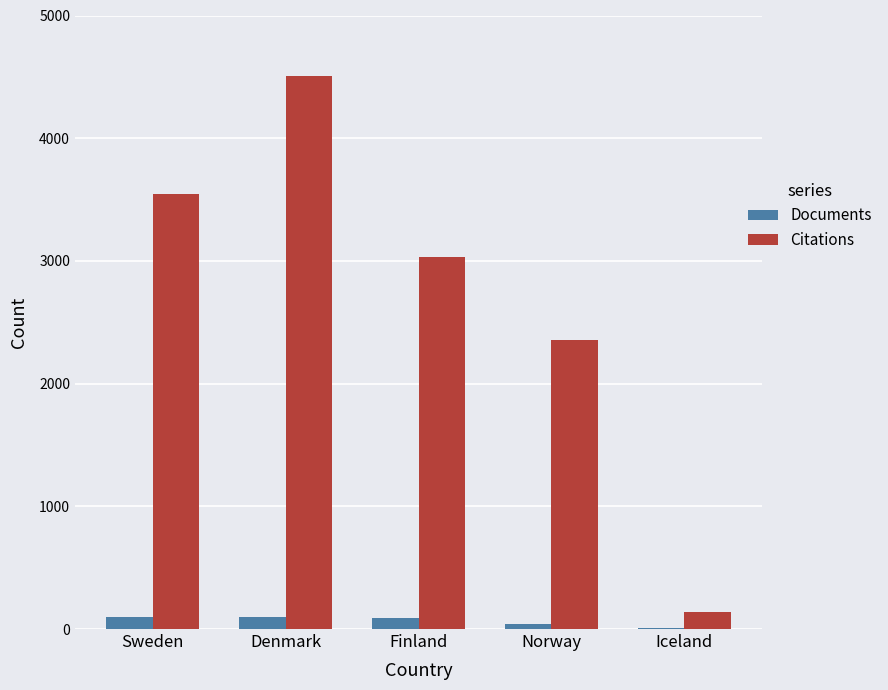

Which category has the highest value across all series?

Denmark